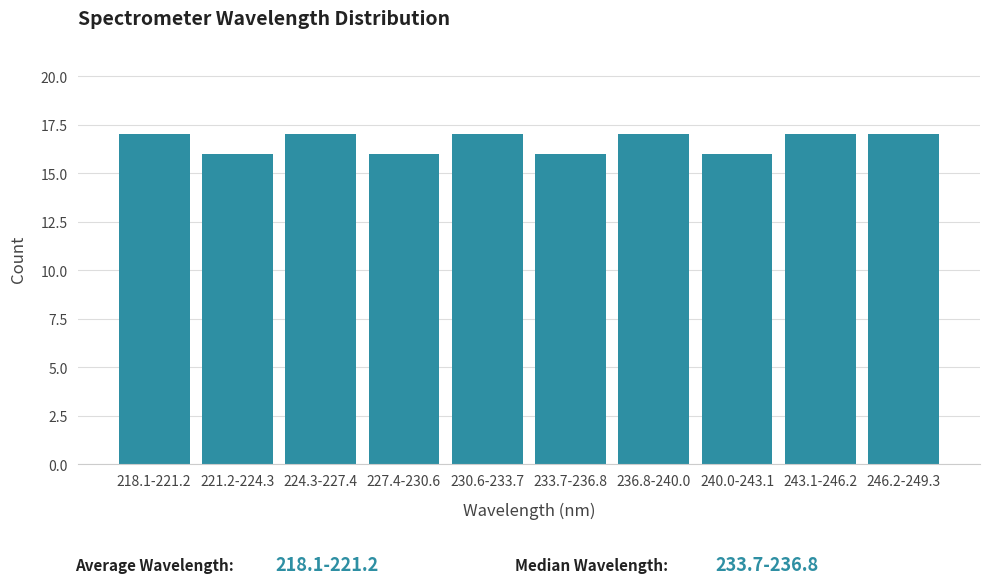

Reading left to right, what are all the values shown in this chart?

218.1-221.2=17	221.2-224.3=16	224.3-227.4=17	227.4-230.6=16	230.6-233.7=17	233.7-236.8=16	236.8-240.0=17	240.0-243.1=16	243.1-246.2=17	246.2-249.3=17